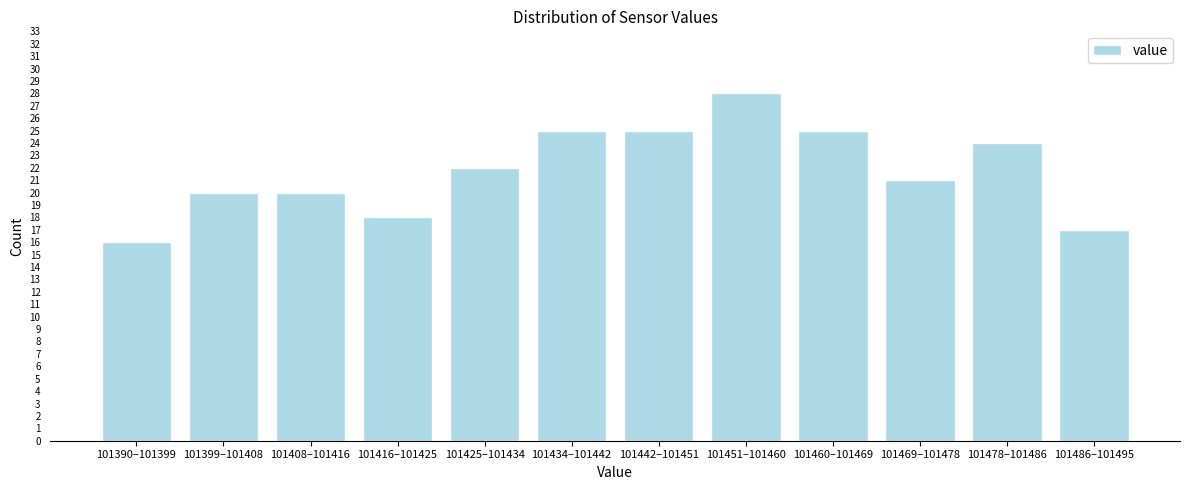

Reading right to left, what are all the values shown in this chart?

17	24	21	25	28	25	25	22	18	20	20	16